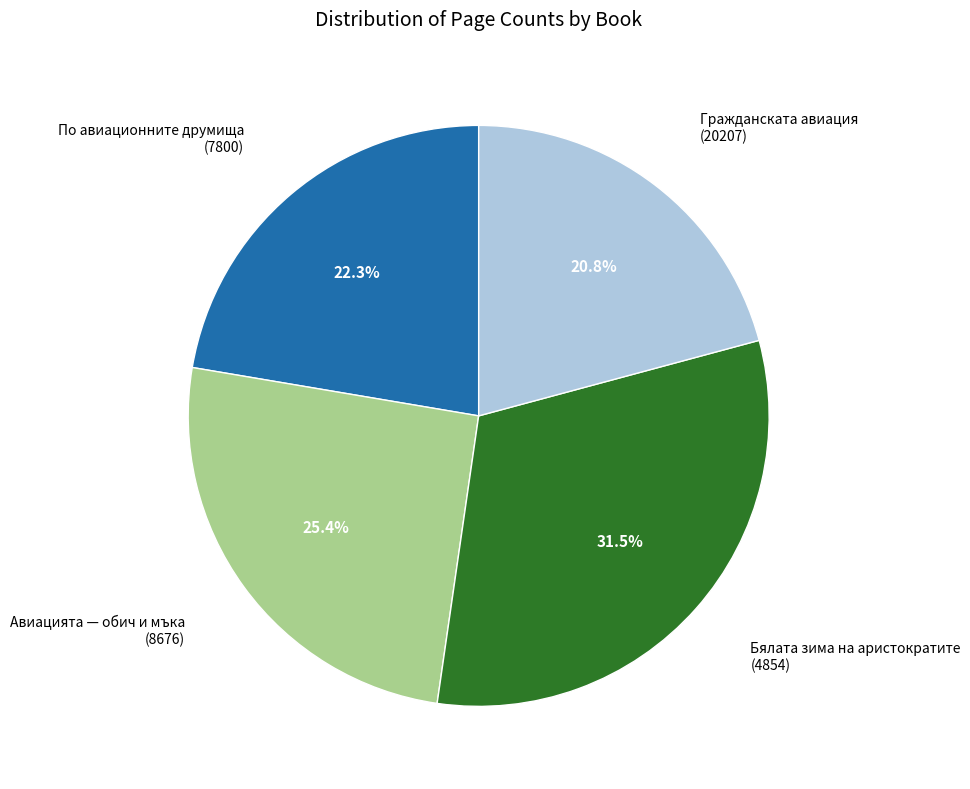

Is there a majority slice in this chart?

No